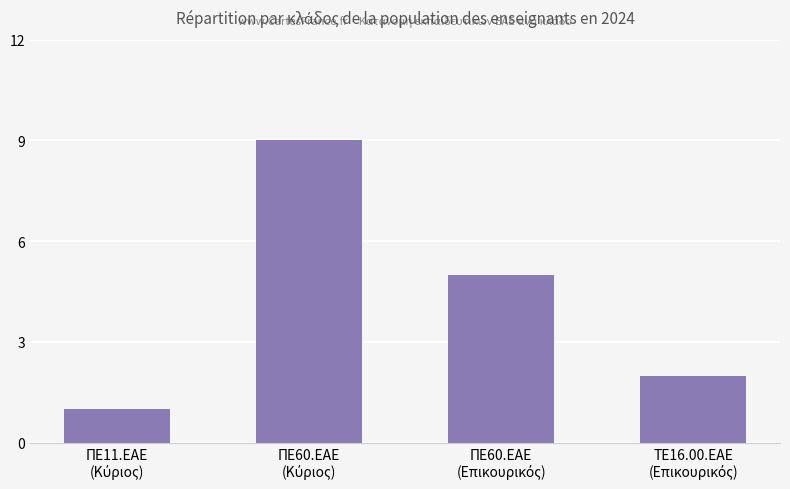

What is the maximum value shown in the chart?

9